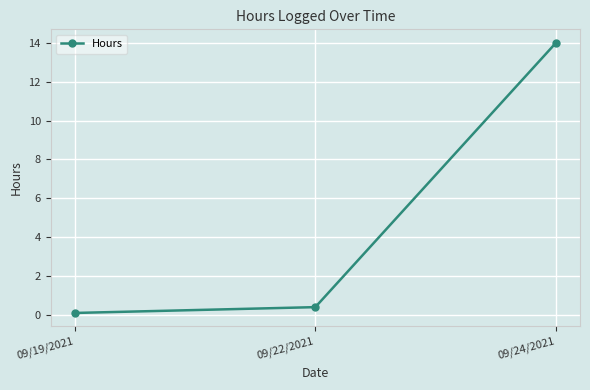

Which has a higher value, 09/24/2021 or 09/19/2021?

09/24/2021